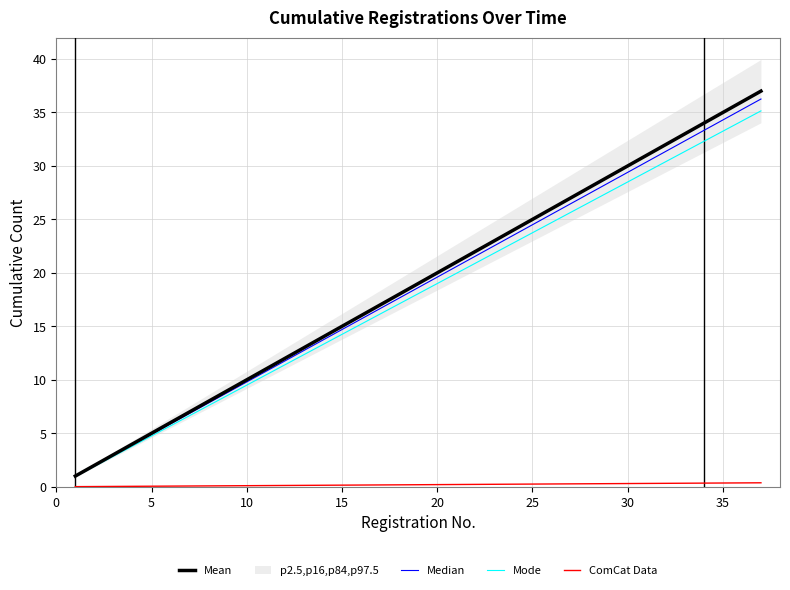

True or false: Mode and Median intersect in this chart.

False